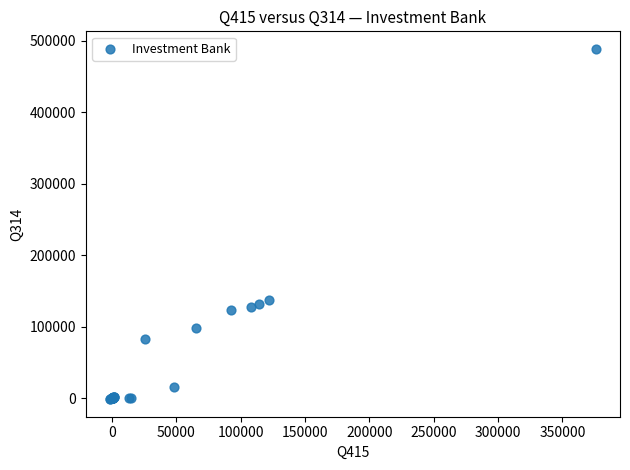

What Y value in the scatter plot is closest to 243512?

137600.0